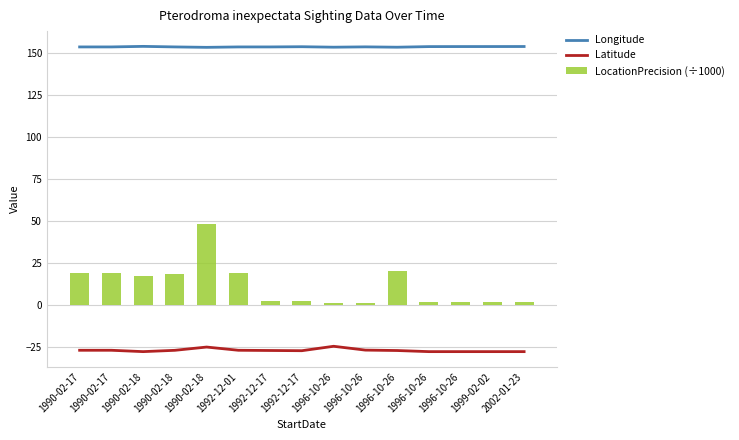

What is the difference between the maximum and minimum values in the LocationPrecision (÷1000) series?

47.0